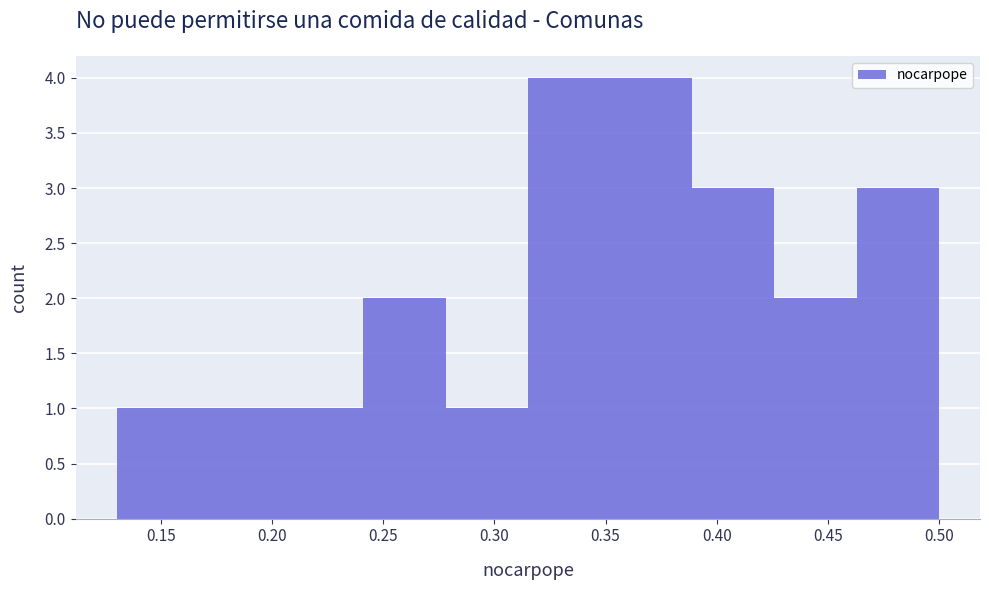

How tall is the bar that spans 0.315 to 0.352 on the x-axis? Neither the bar edges nor the heights are printed on the chart, so give them approximately, as read against the axes.

4